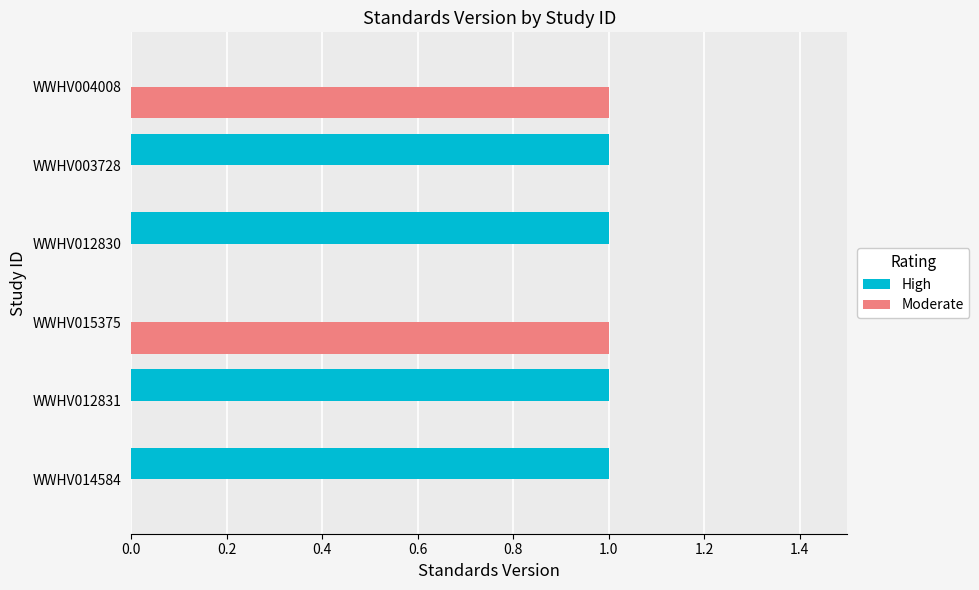

What is the average value of the High series?

1